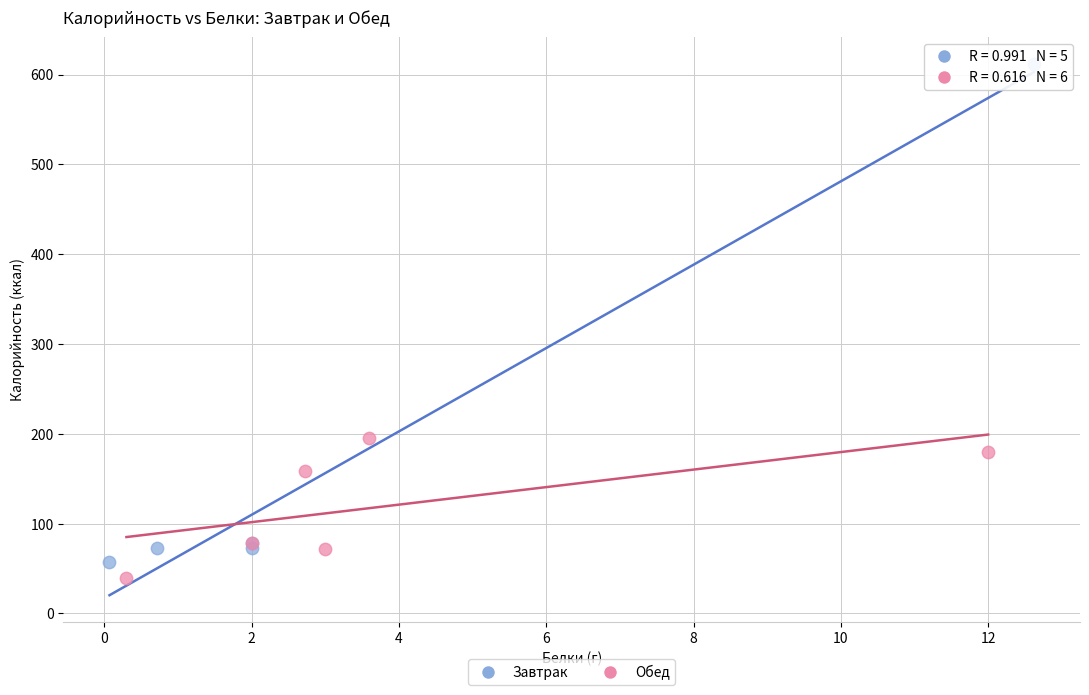

What are all the series names shown in the legend?

Завтрак, Обед